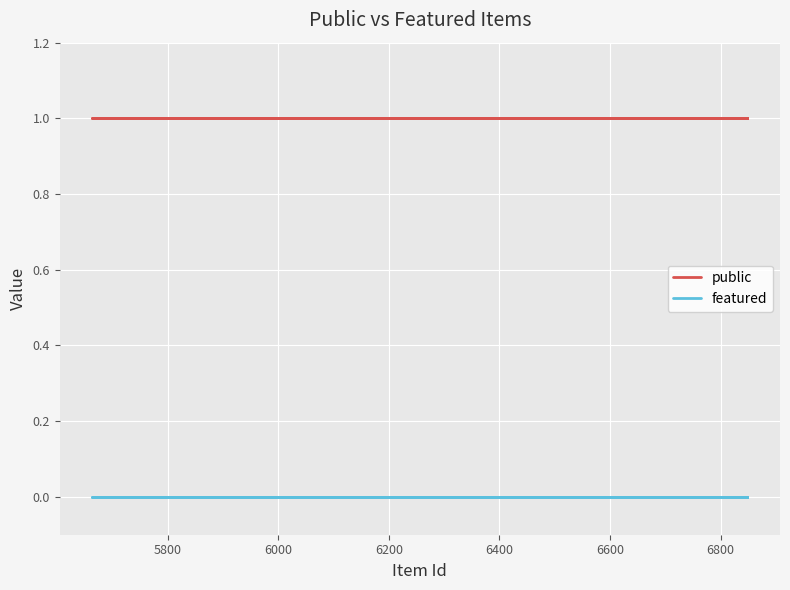

What is the label of the 6th point from the right?

6800